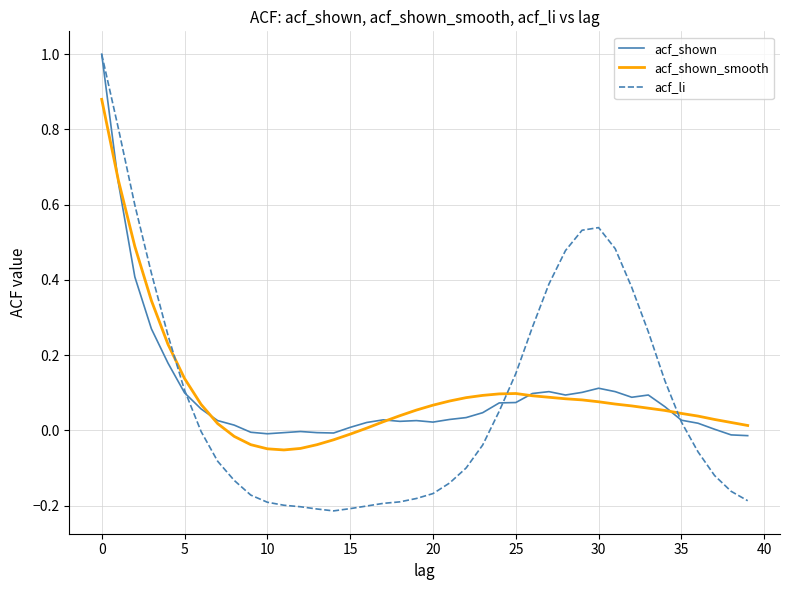

Which series has the largest range (max minus min)?

acf_li